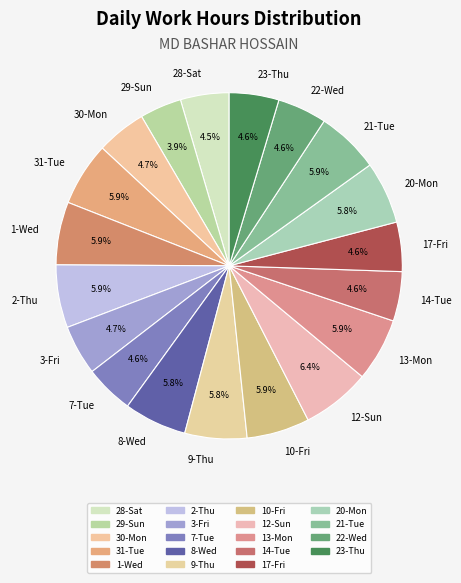

True or false: 17-Fri accounts for 5% of the total.

True